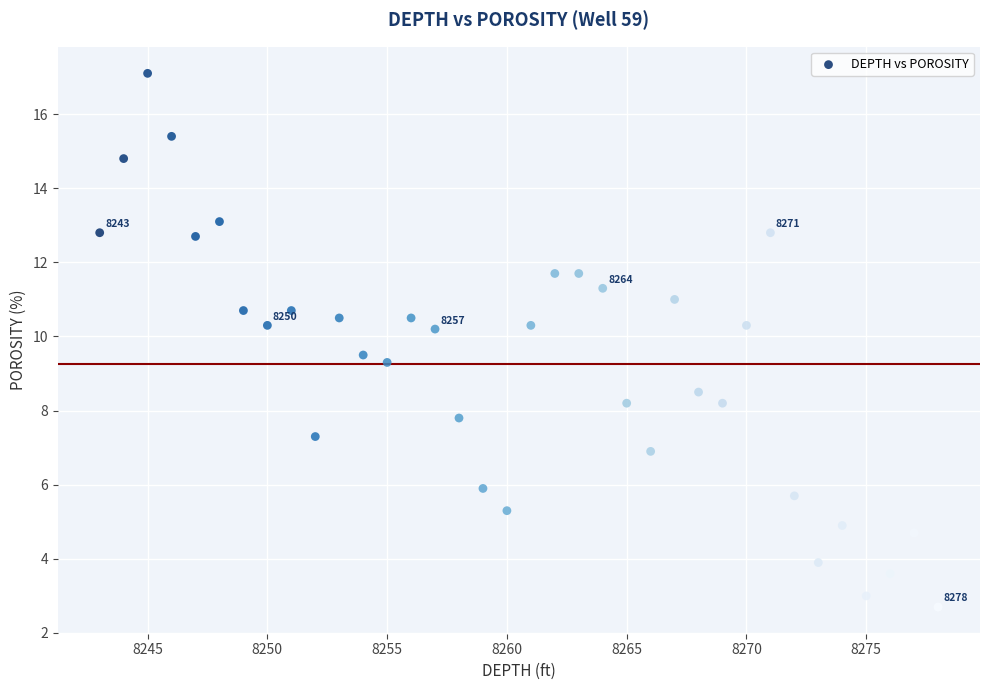

What is the range of X values (max minus min)?

35.0